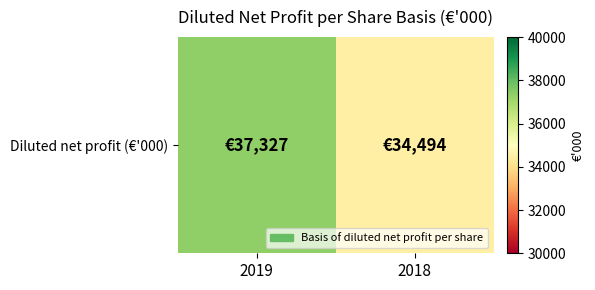

Which category has the highest value across all series?

2019